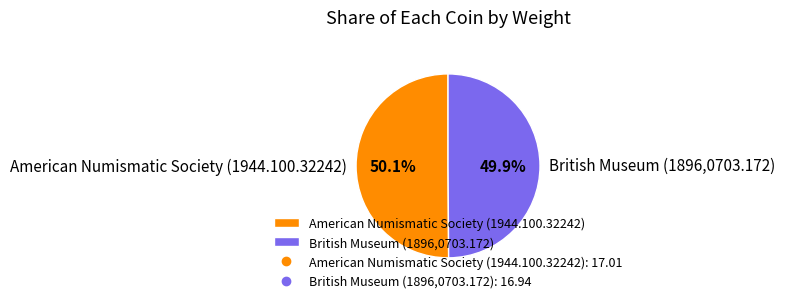

What is the ratio of the value at British Museum (1896,0703.172) to the value at American Numismatic Society (1944.100.32242)?

1.0